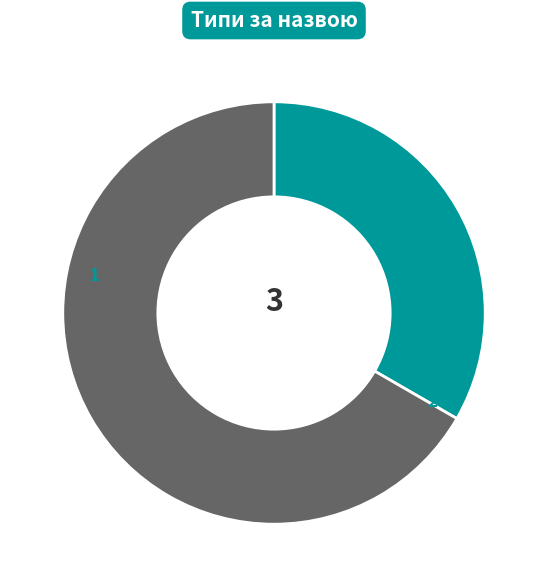

True or false: Строковий accounts for 33% of the total.

True